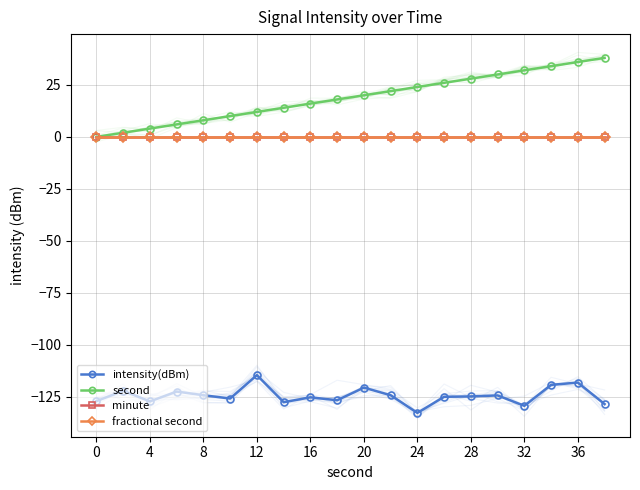

How many series are shown in this chart?

4